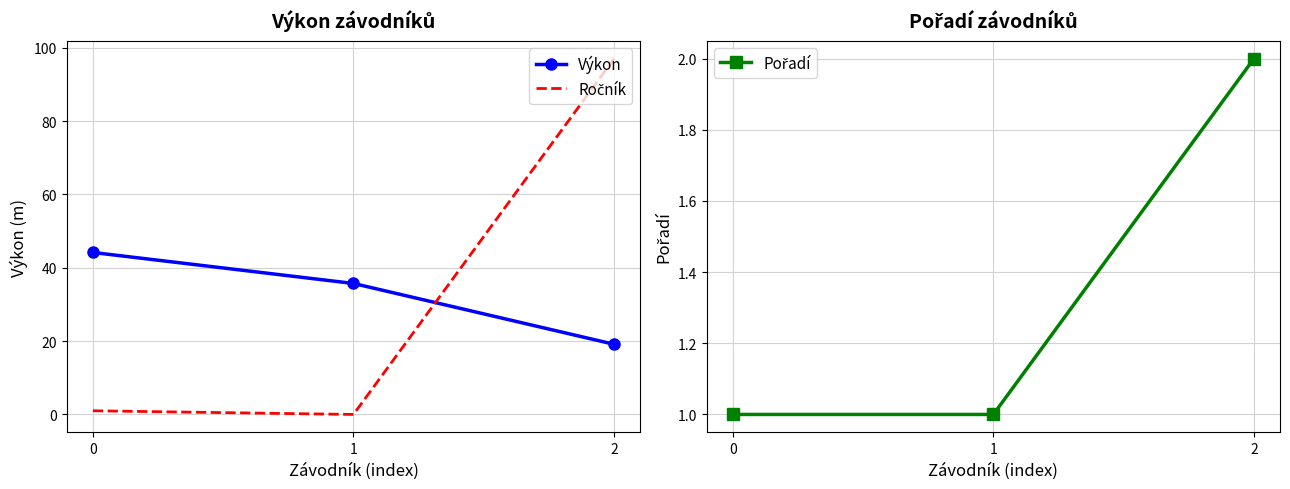

How many values in the Výkon series are below 35?

1